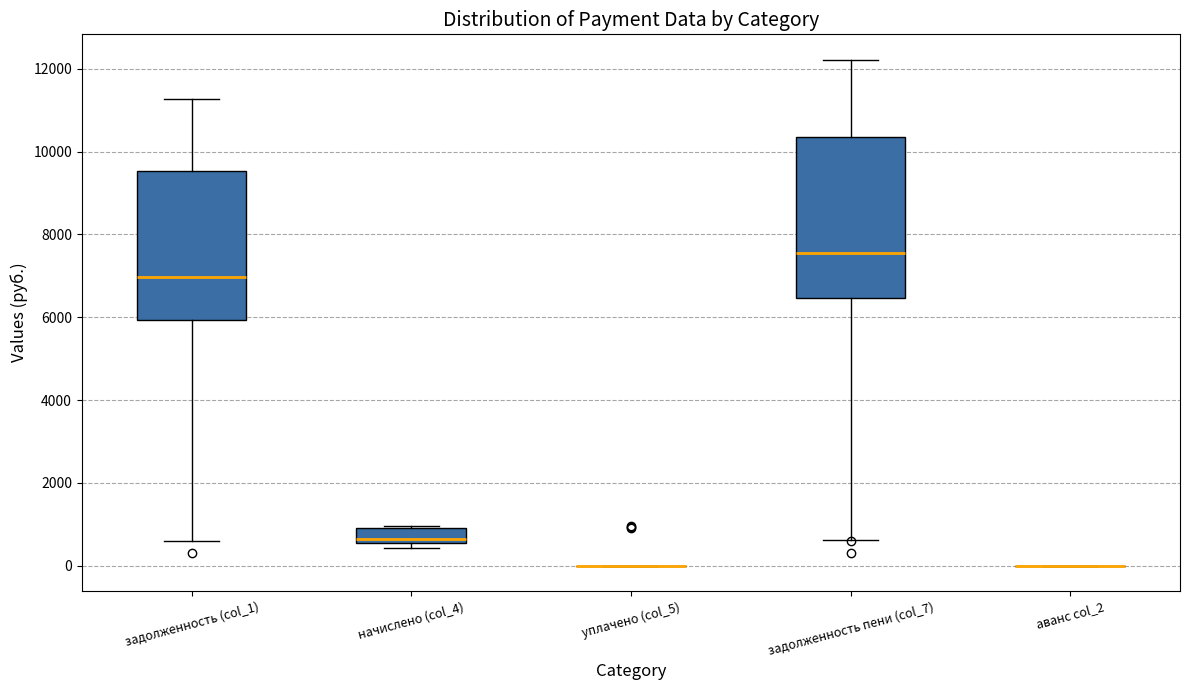

Which box is the tallest, from its lower edge to its upper edge?

задолженность пени (col_7)